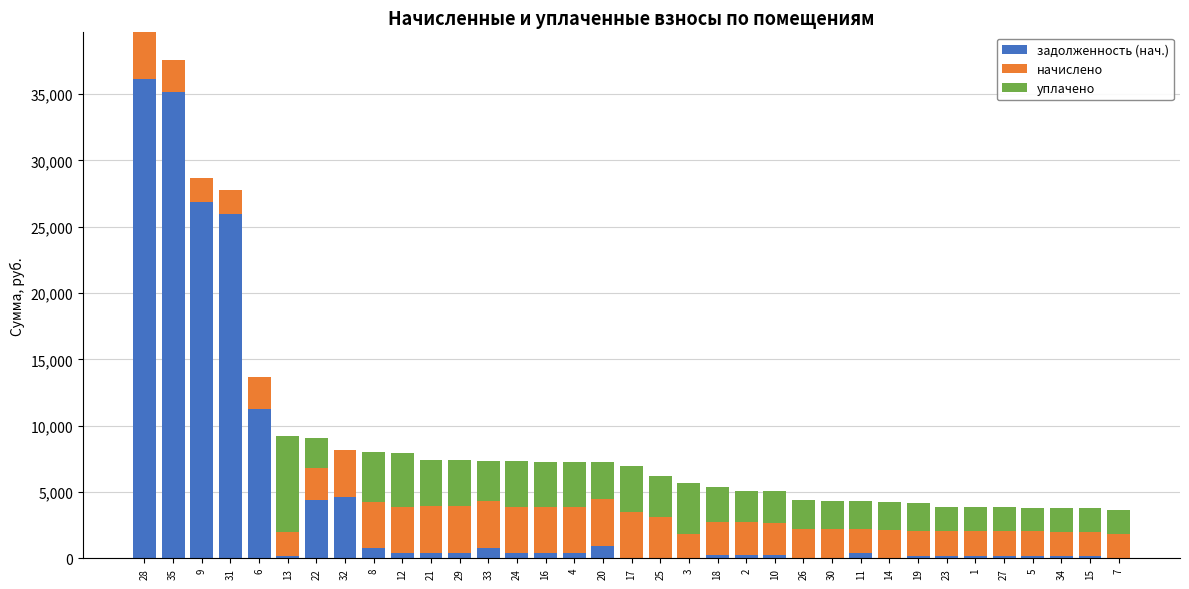

What is the maximum value for задолженность (нач.)?

36135.2